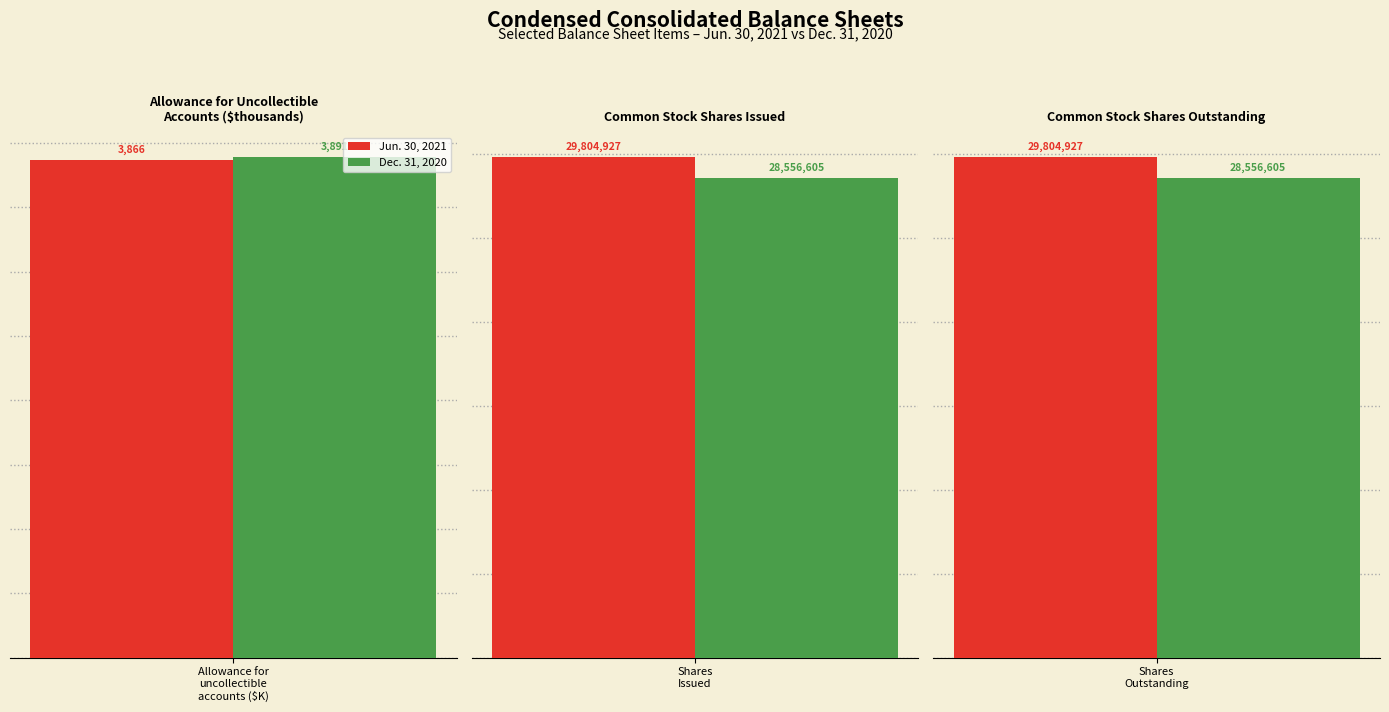

Between Common stock,
shares issued
(shares) and Allowance for
uncollectible accounts
($thousands), which is larger?

Common stock,
shares issued
(shares)